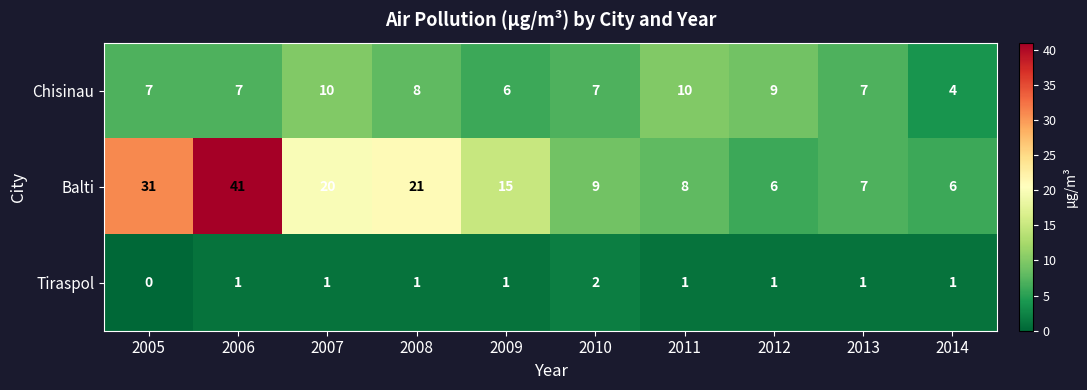

What is the sum of all Tiraspol values?

10